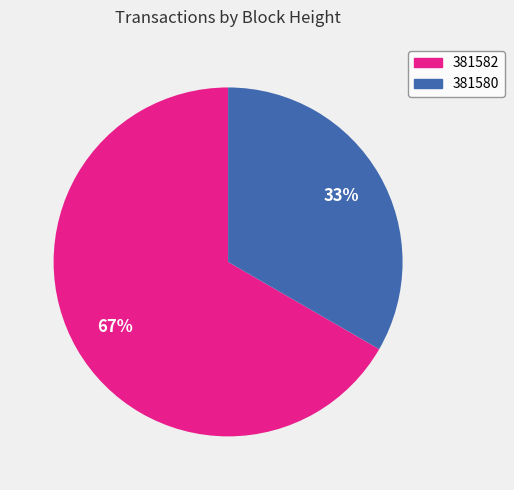

Approximately how many times larger is the value at 381582 compared to 381580?

2.0